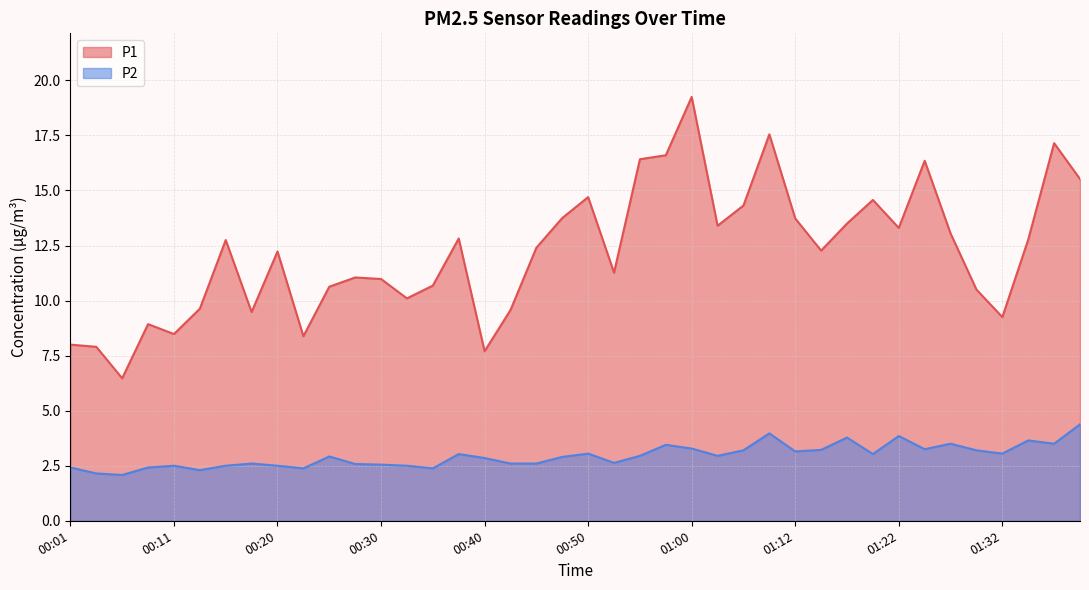

What are all the series names shown in the legend?

P1, P2